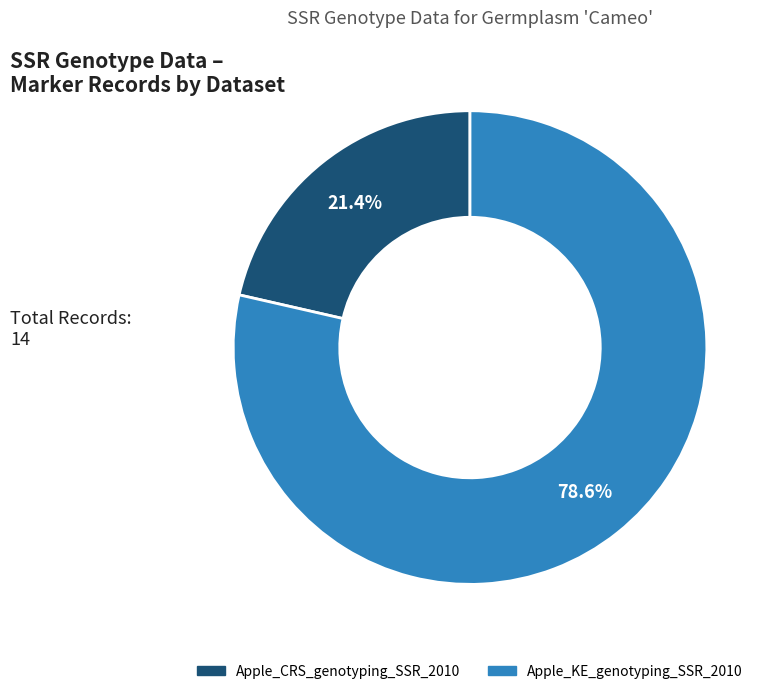

Which category has the biggest portion of the pie?

Apple_KE_genotyping_SSR_2010